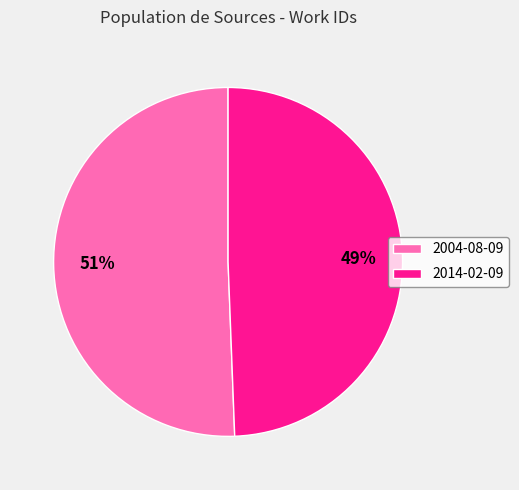

To the nearest percent, what is the average slice percentage?

50%